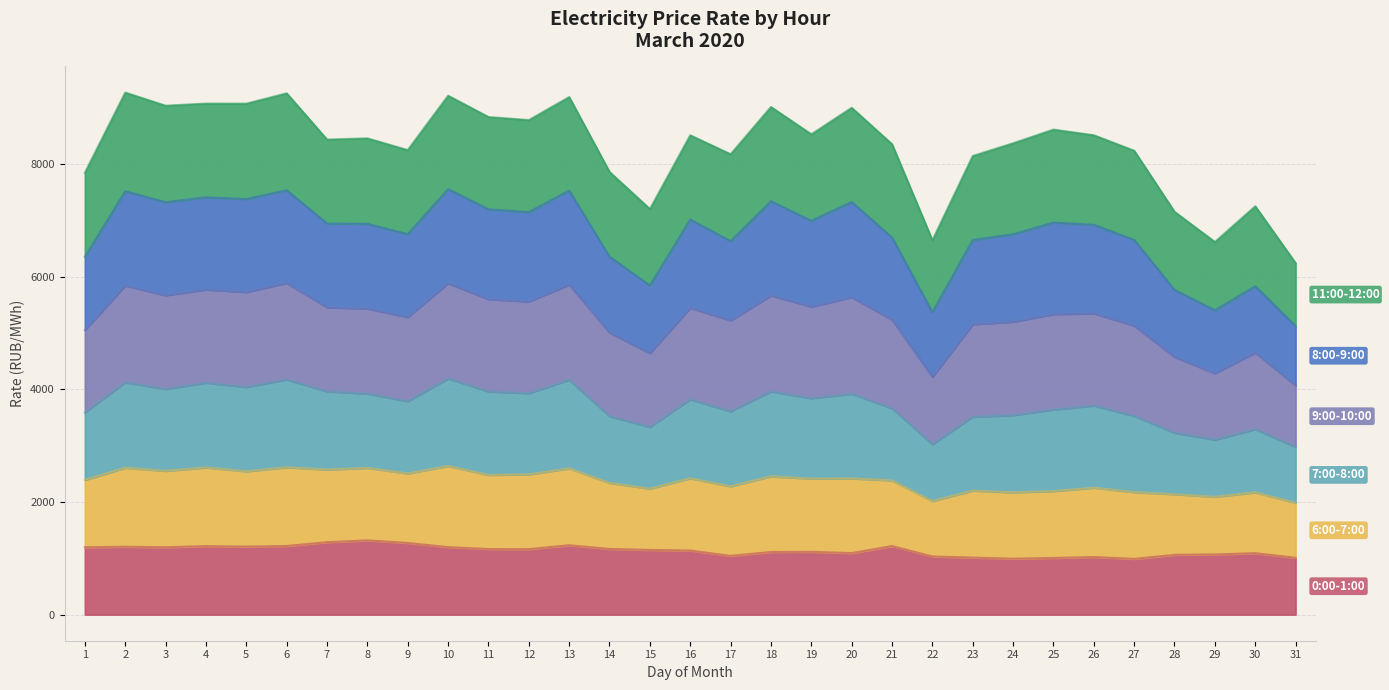

What is the total value across all series at 16?

8510.9